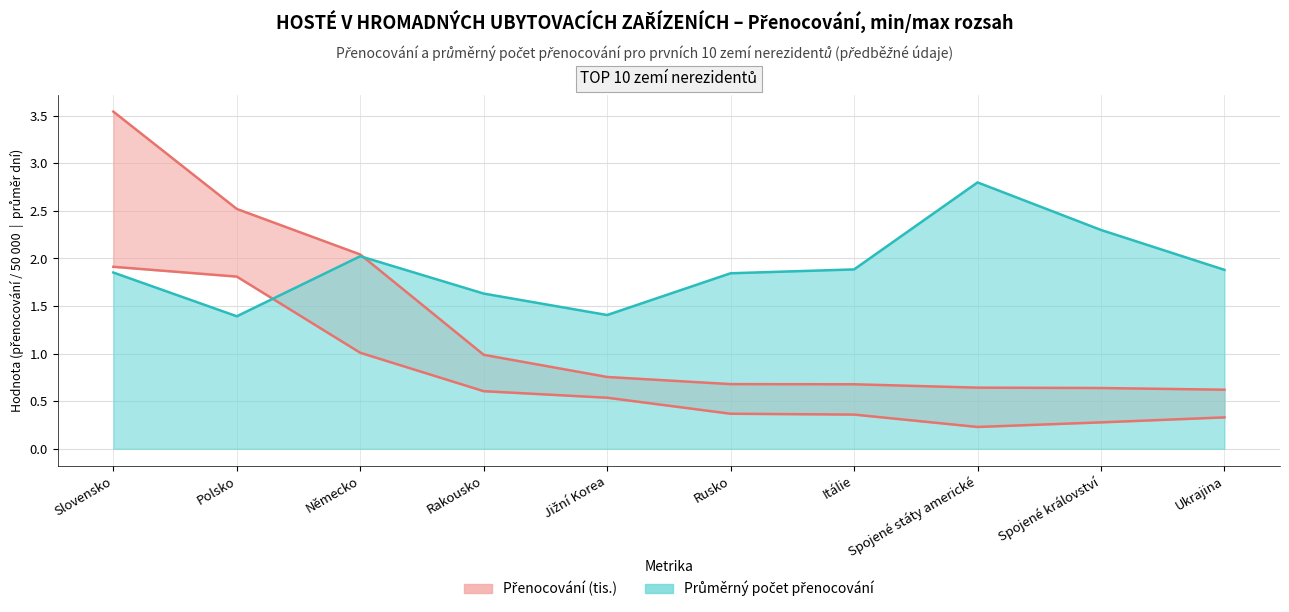

What is the sum of all Hosté values?

7.4